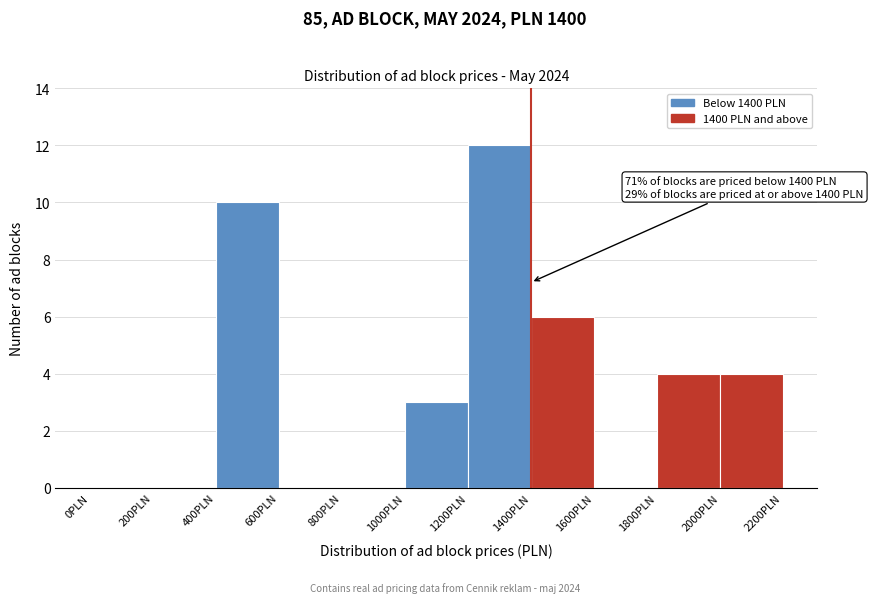

Which range on the x-axis has the tallest bar?

1200 to 1400